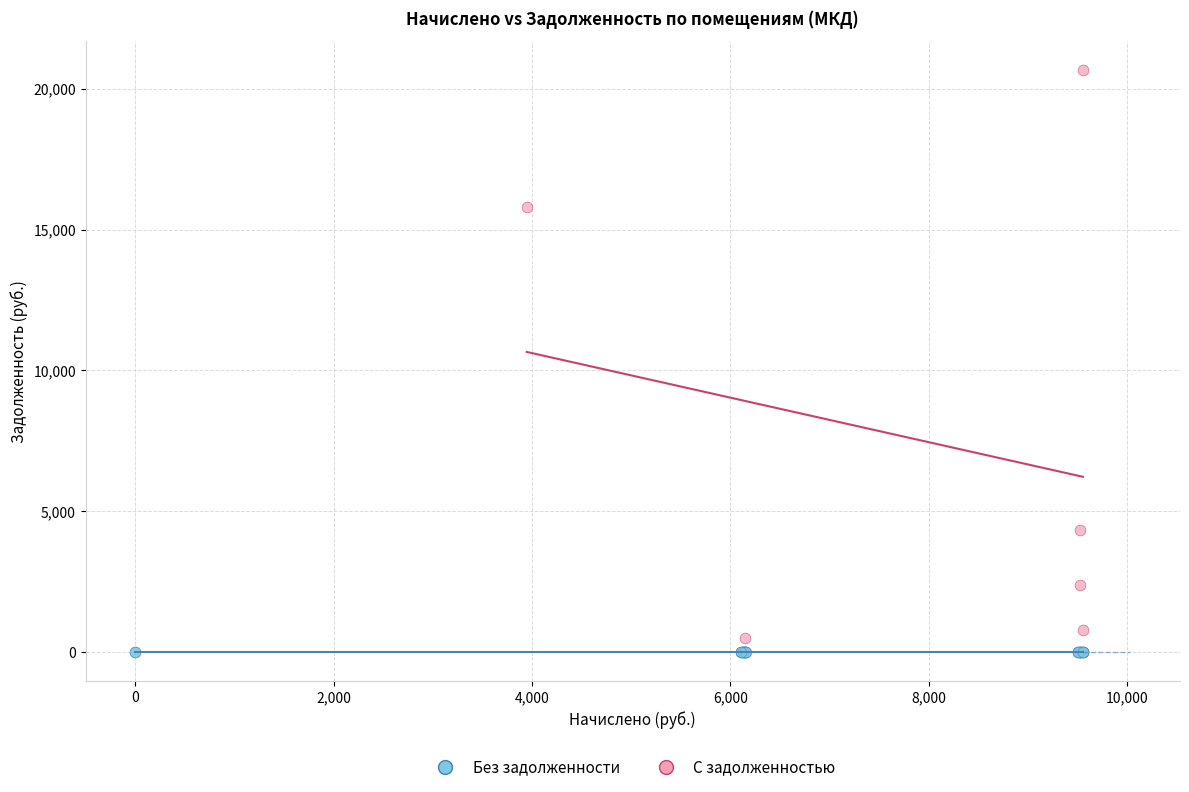

What are all the series names shown in the legend?

Без задолженности, С задолженностью